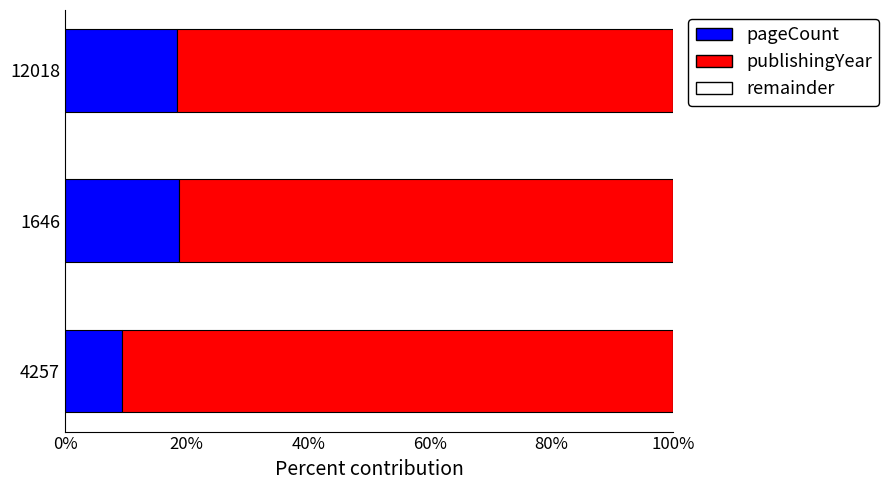

What is the total value across all series at 4257?

100.0